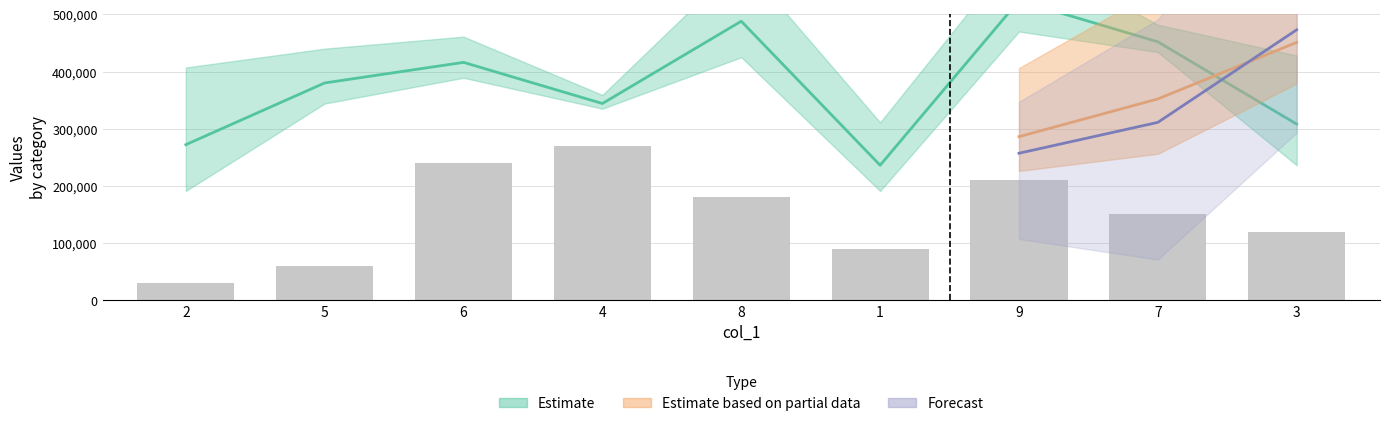

How many data points are above 150000?

4